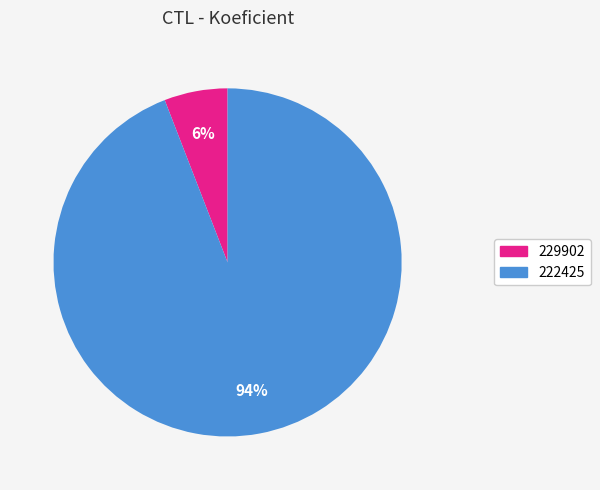

To the nearest percent, what is the average slice percentage?

50%